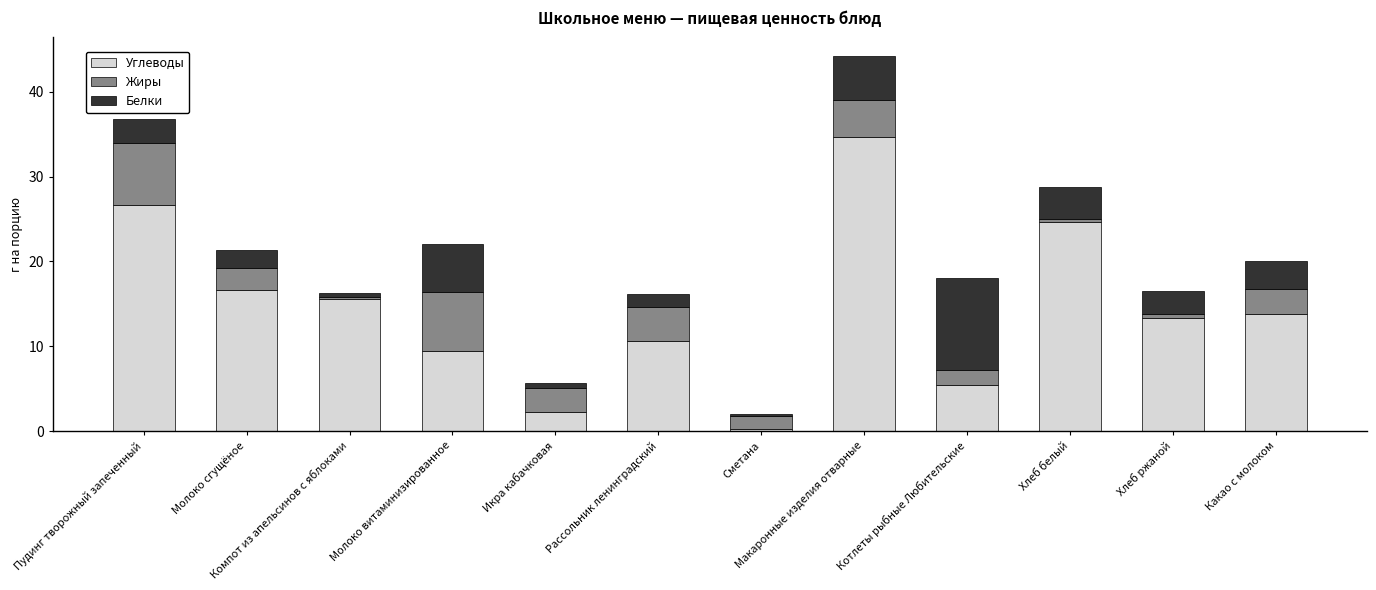

Count the number of categories in the chart.

12